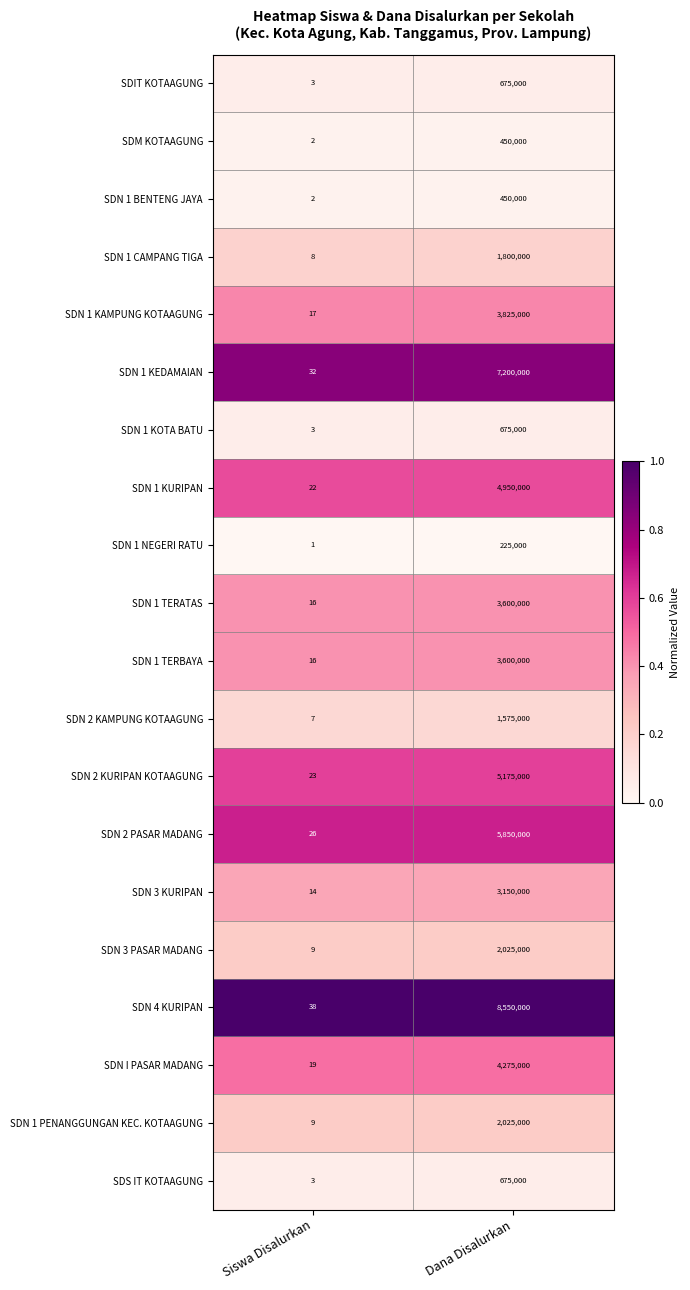

Which category has the highest value across all series?

Dana Disalurkan